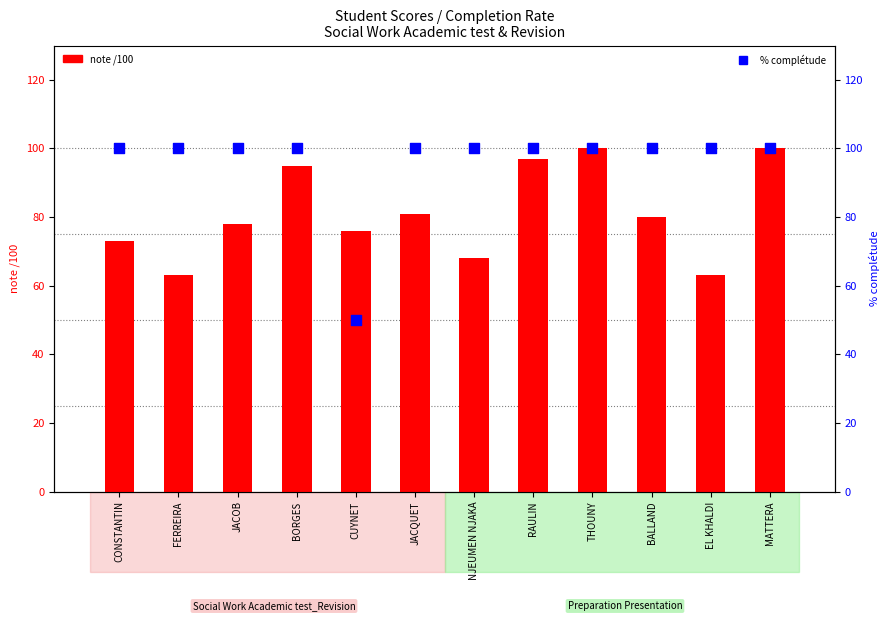

Which series contains the lowest Y value?

% complétude